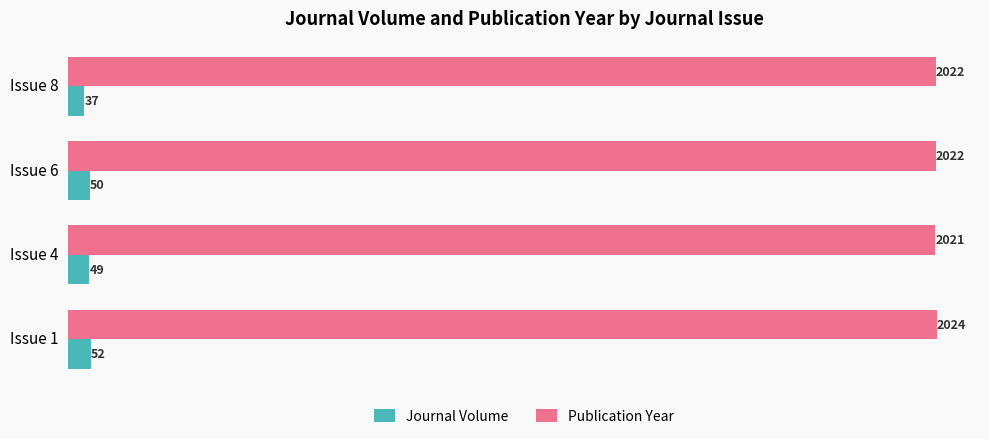

The Publication Year series shows 1169 at Issue 1. True or false?

False